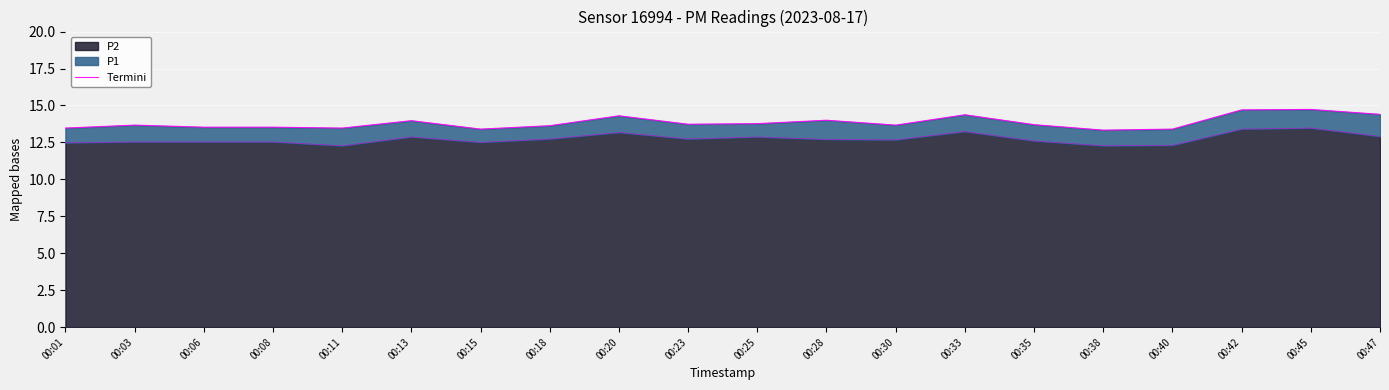

Which has a higher value, 00:35 or 00:38?

00:35